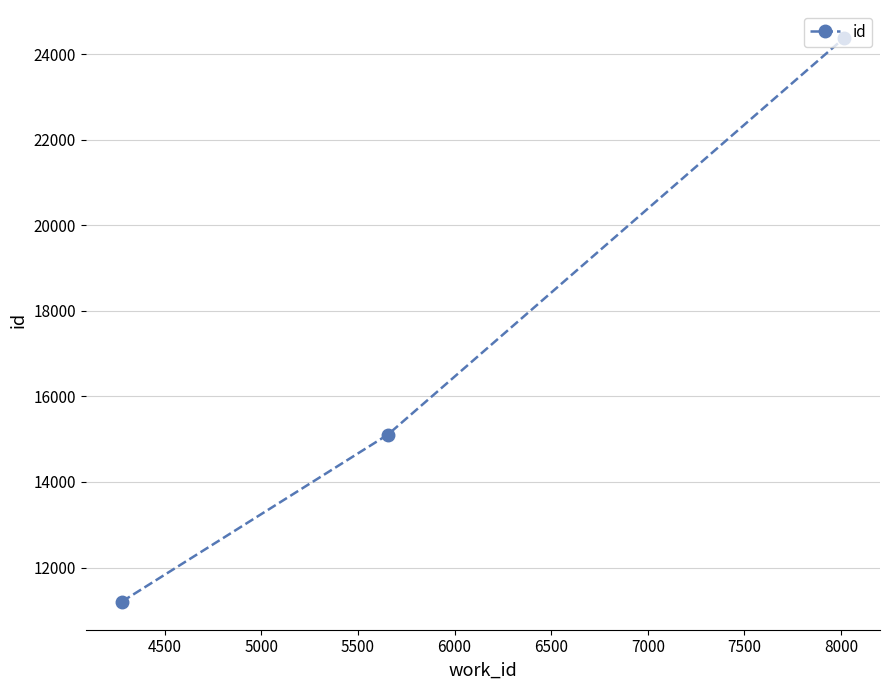

What is the maximum value shown in the chart?

24379